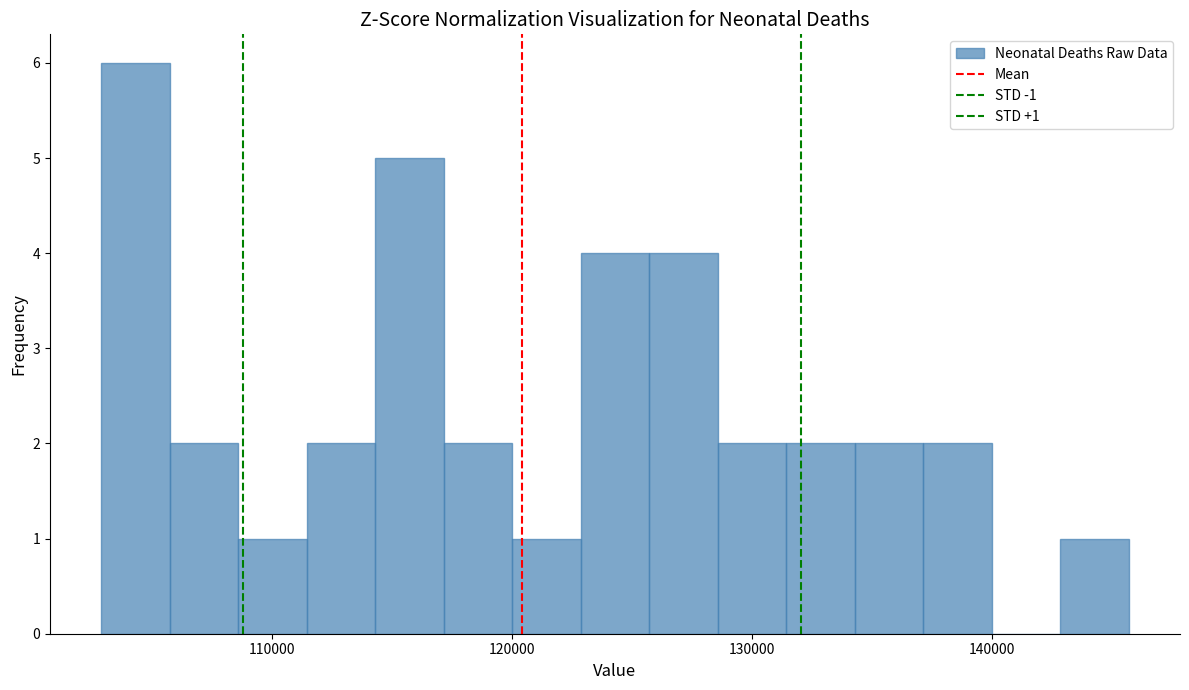

Read against the x-axis, roughly where is the centre of the tallest bar?

104000